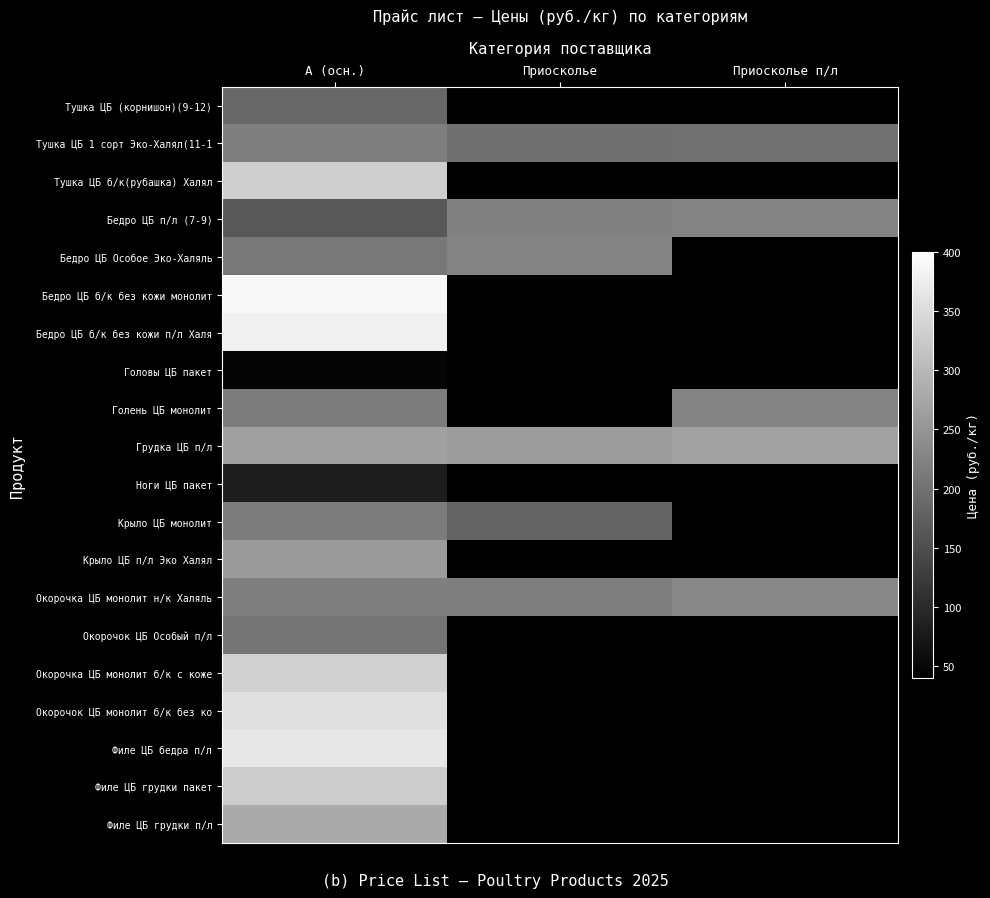

At how many categories does at least one series exceed 297?

1